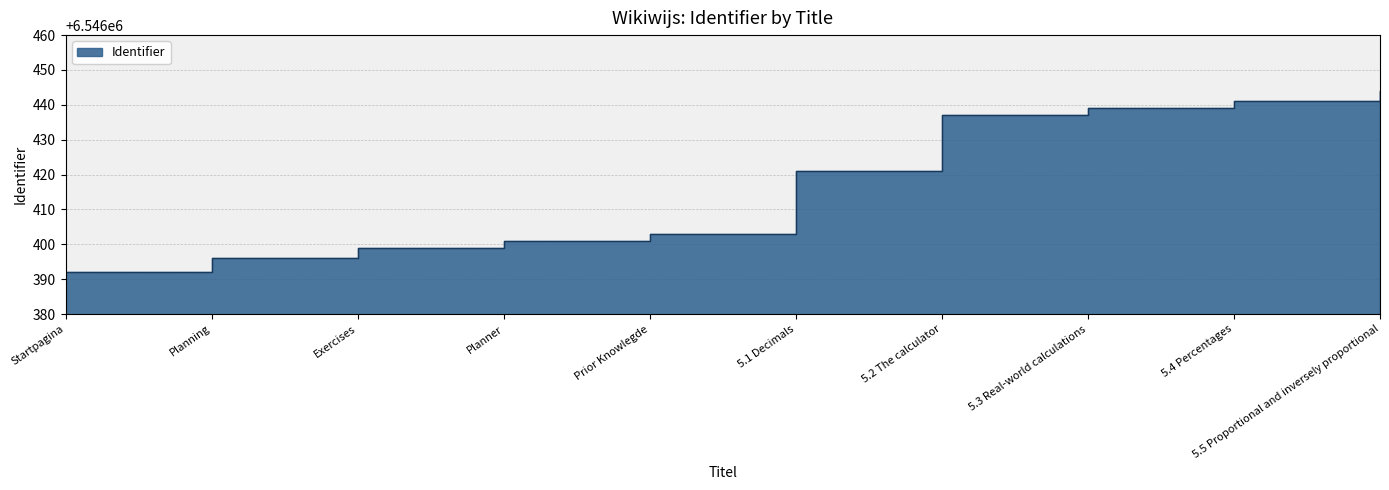

Approximately how many times larger is the value at Exercises compared to 5.4 Percentages?

1.0